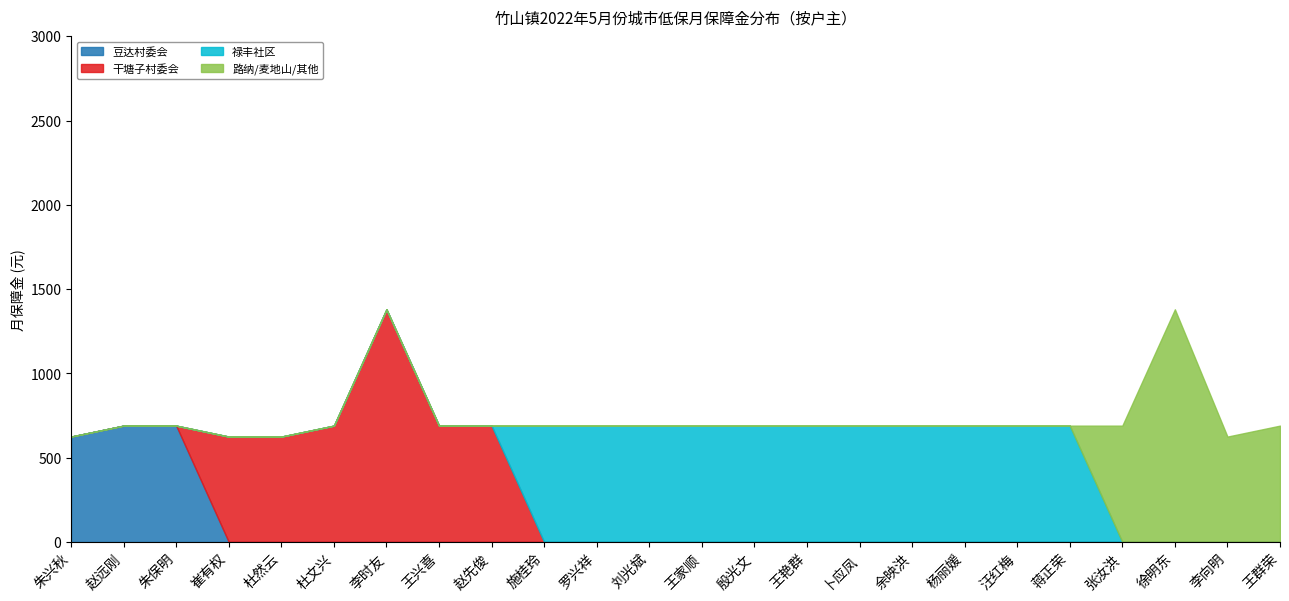

What is the highest value of the 豆达村委会 series?

690